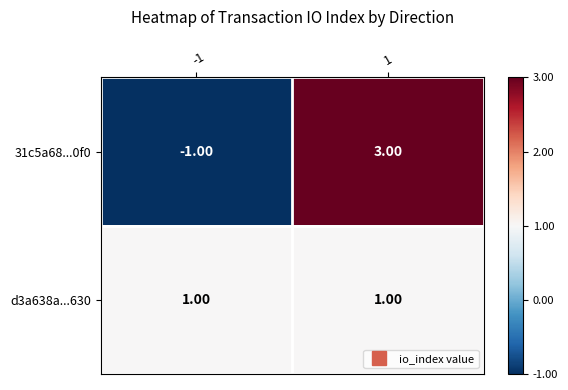

At how many categories does at least one series exceed 0?

2